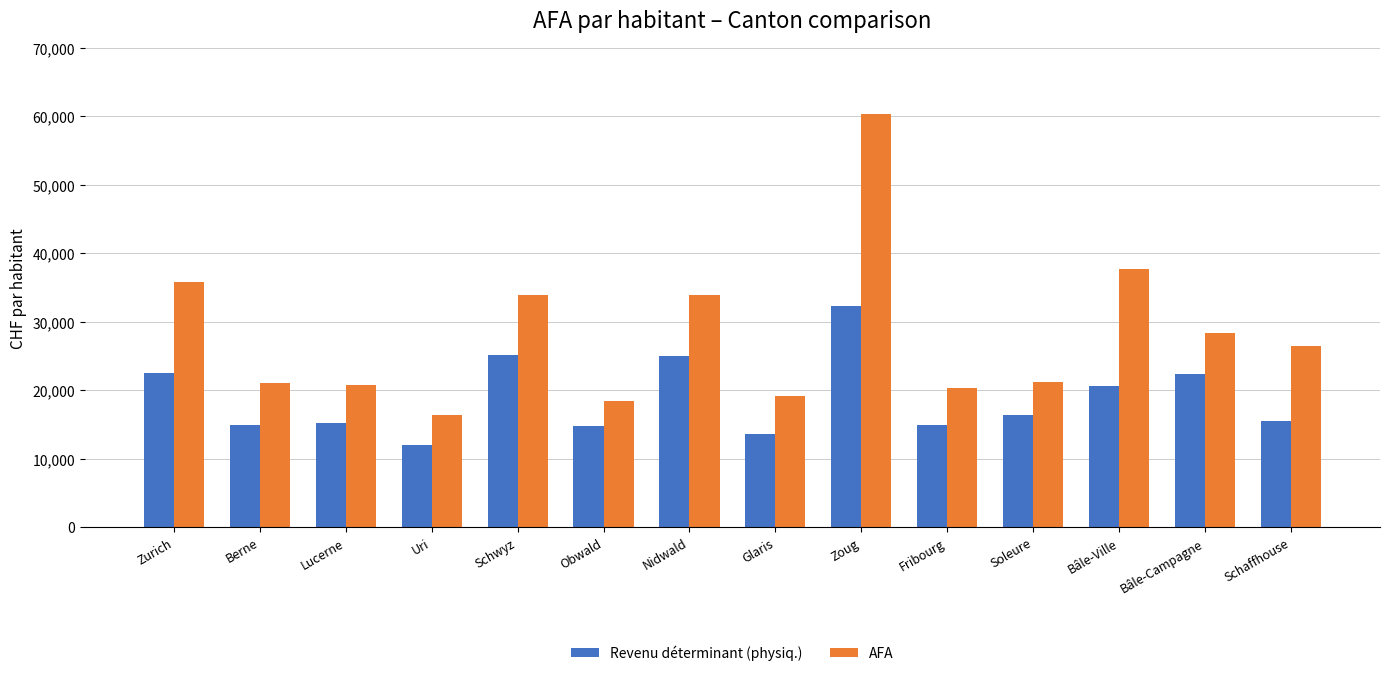

What is the minimum value shown in the chart?

12036.3